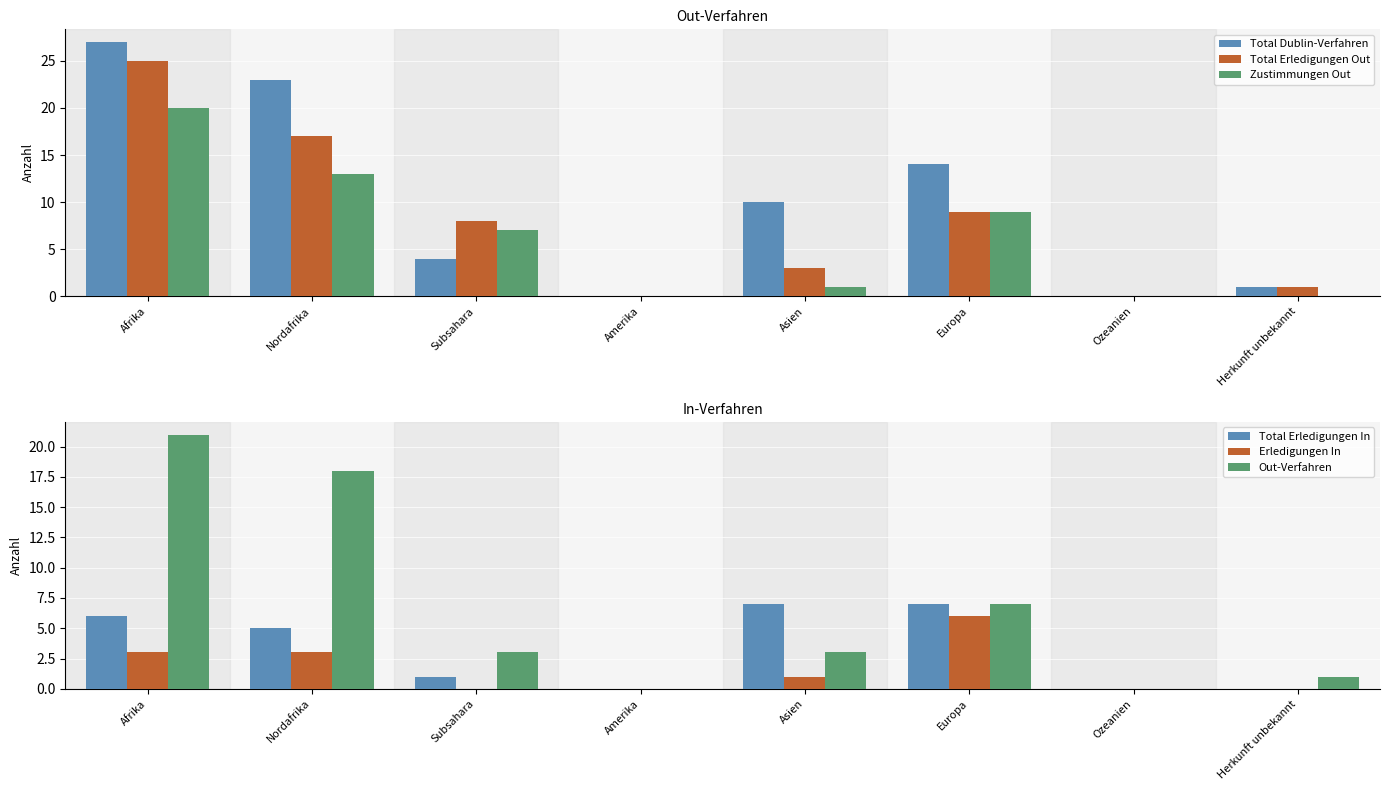

Between Afrika and Subsahara, which series saw the biggest shift?

Total Dublin-Verfahren